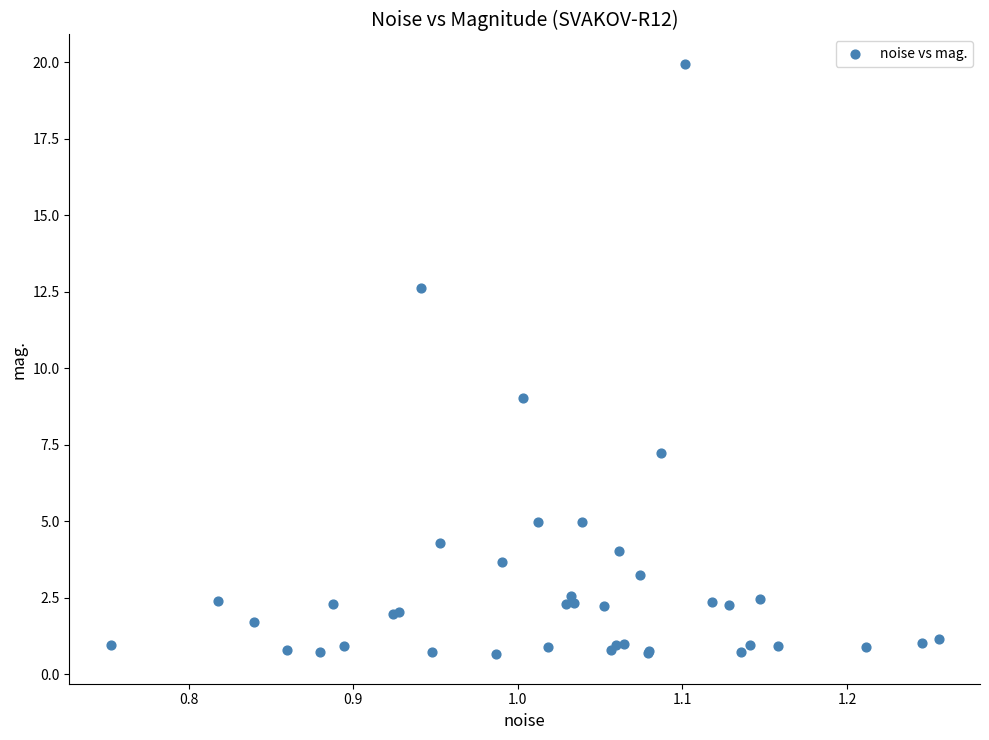

What Y value in the scatter plot is closest to 10?

9.0